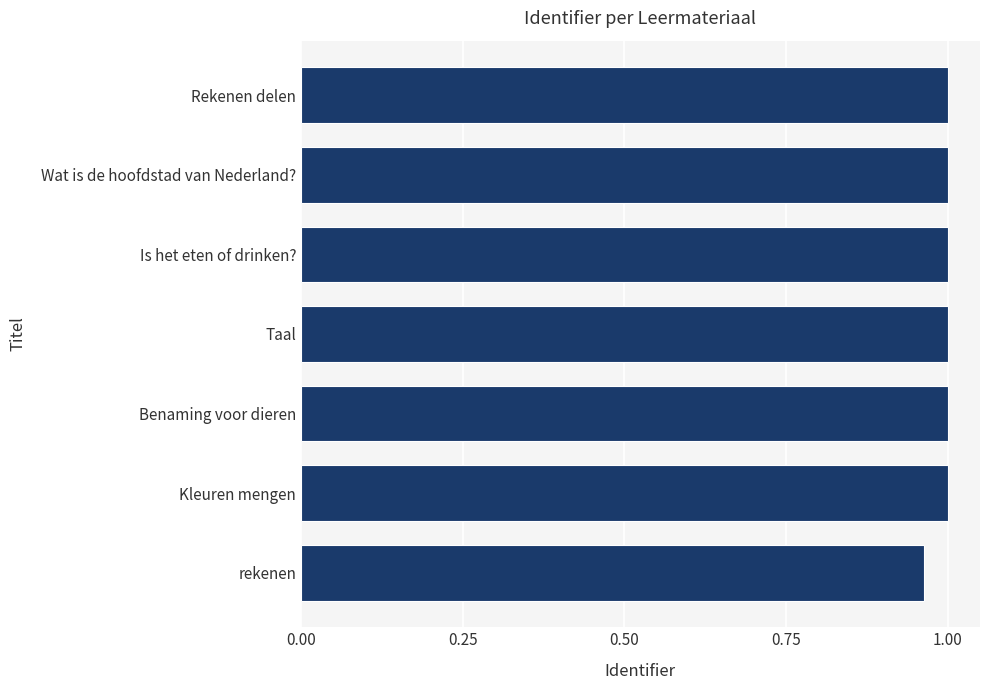

What is the sum of the values at rekenen and Taal?

2.0